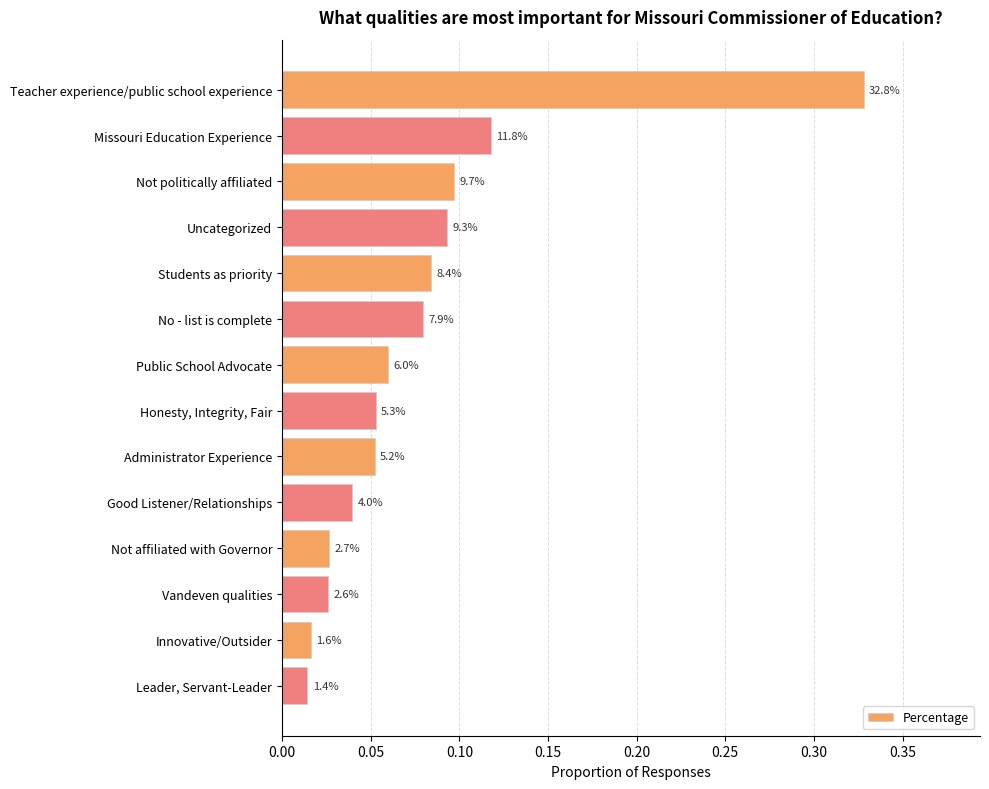

Are the bars horizontal?

Yes